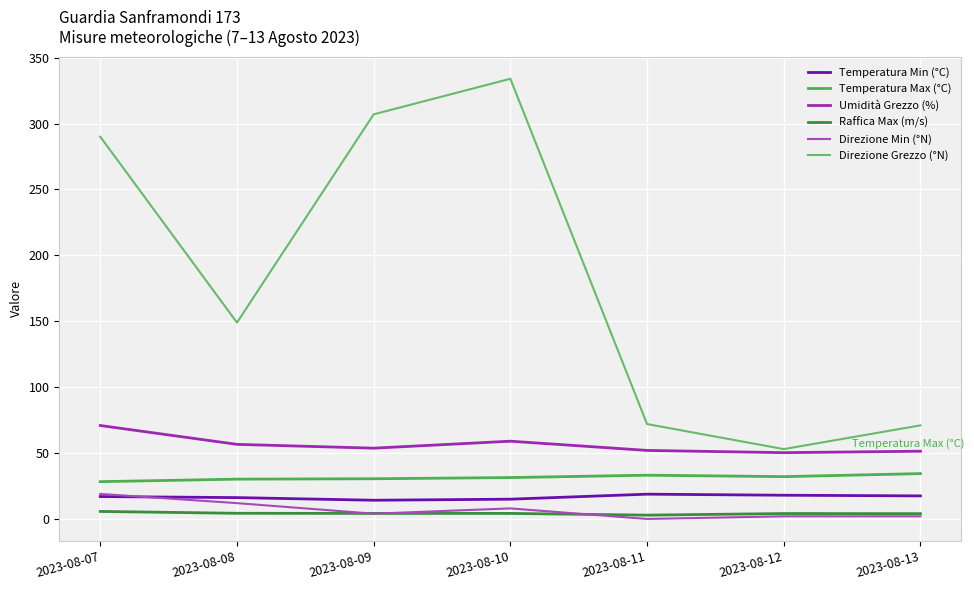

Which series has the largest total across all categories?

Direzione Grezzo (°N)